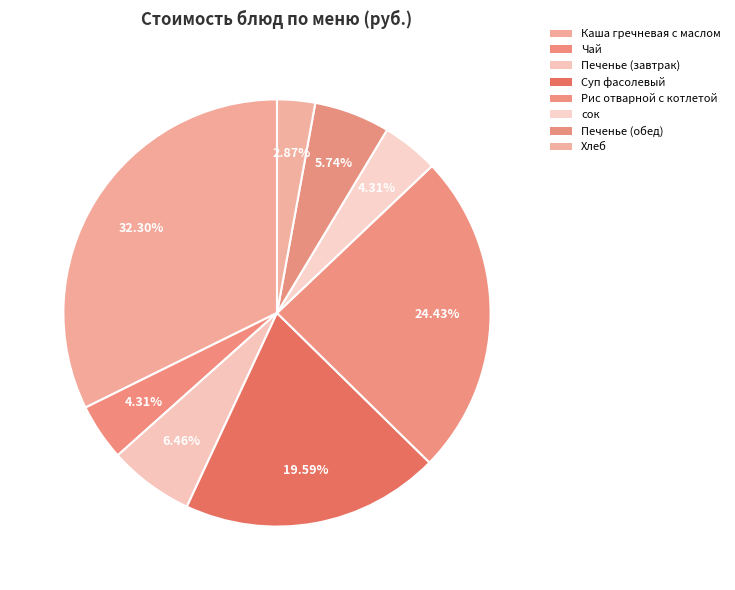

To the nearest percent, what portion does Хлеб represent?

3%